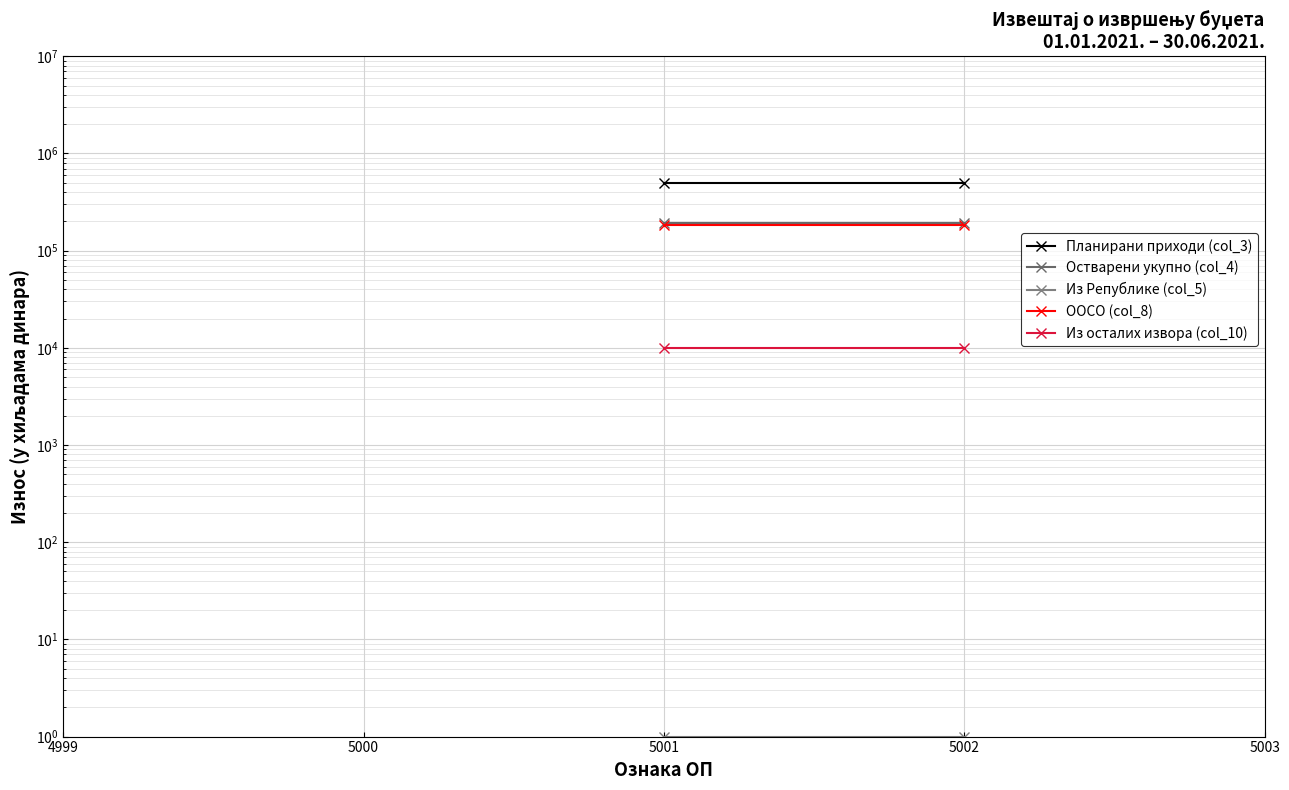

What is the average value of the Из Републике (col_5) series?

1